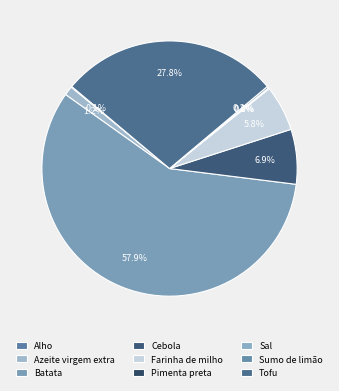

Which slice is the smallest?

Sal